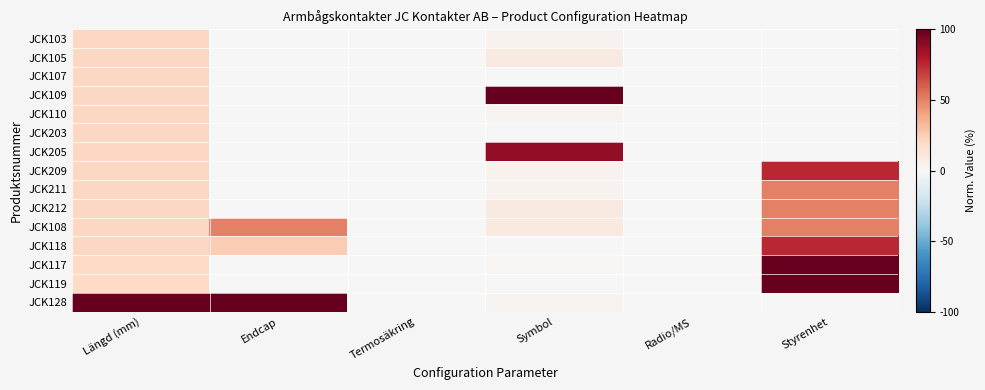

Reading left to right, list all the values displayed in this chart.

JCK103: Längd (mm)=20.8	Endcap=0.0	Termosäkring=0.0	Symbol=3.7	Radio/MS=0.0	Styrenhet=0.0
JCK105: Längd (mm)=20.8	Endcap=0.0	Termosäkring=0.0	Symbol=8.6	Radio/MS=0.0	Styrenhet=0.0
JCK107: Längd (mm)=20.8	Endcap=0.0	Termosäkring=0.0	Symbol=0.0	Radio/MS=0.0	Styrenhet=0.0
JCK109: Längd (mm)=20.8	Endcap=0.0	Termosäkring=0.0	Symbol=100.0	Radio/MS=0.0	Styrenhet=0.0
JCK110: Längd (mm)=20.8	Endcap=0.0	Termosäkring=0.0	Symbol=2.5	Radio/MS=0.0	Styrenhet=0.0
JCK203: Längd (mm)=20.8	Endcap=0.0	Termosäkring=0.0	Symbol=0.0	Radio/MS=0.0	Styrenhet=0.0
JCK205: Längd (mm)=20.8	Endcap=0.0	Termosäkring=0.0	Symbol=88.9	Radio/MS=0.0	Styrenhet=0.0
JCK209: Längd (mm)=20.8	Endcap=0.0	Termosäkring=0.0	Symbol=3.7	Radio/MS=0.0	Styrenhet=75.0
JCK211: Längd (mm)=20.8	Endcap=0.0	Termosäkring=0.0	Symbol=3.7	Radio/MS=0.0	Styrenhet=50.0
JCK212: Längd (mm)=20.8	Endcap=0.0	Termosäkring=0.0	Symbol=8.6	Radio/MS=0.0	Styrenhet=50.0
JCK108: Längd (mm)=20.4	Endcap=50.0	Termosäkring=0.0	Symbol=9.9	Radio/MS=0.0	Styrenhet=50.0
JCK118: Längd (mm)=20.4	Endcap=25.0	Termosäkring=0.0	Symbol=0.0	Radio/MS=0.0	Styrenhet=75.0
JCK117: Längd (mm)=19.8	Endcap=0.0	Termosäkring=0.0	Symbol=1.2	Radio/MS=0.0	Styrenhet=100.0
JCK119: Längd (mm)=19.8	Endcap=0.0	Termosäkring=0.0	Symbol=0.0	Radio/MS=0.0	Styrenhet=100.0
JCK128: Längd (mm)=100.0	Endcap=100.0	Termosäkring=0.0	Symbol=2.5	Radio/MS=0.0	Styrenhet=0.0